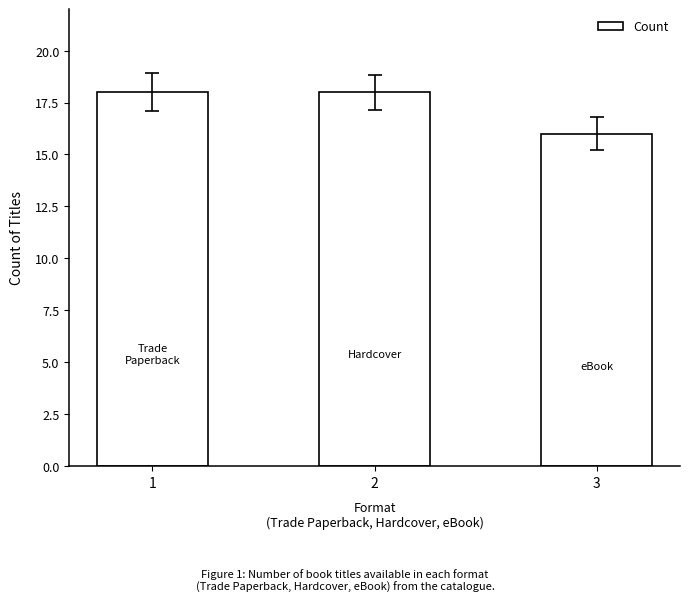

What is the sum of the values at 1 and 3?

34